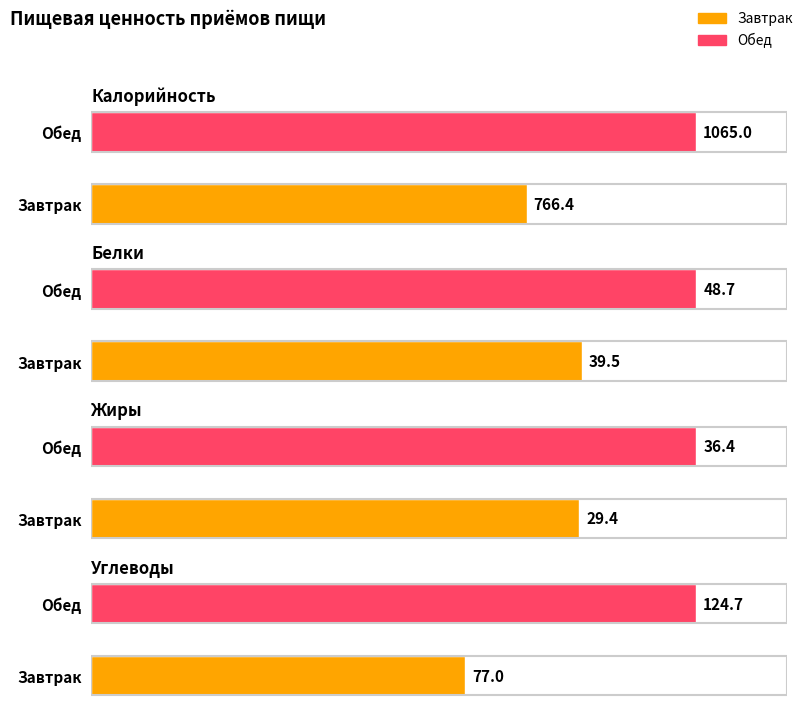

Is it true that Калорийность equals 1065.0 at Обед?

True